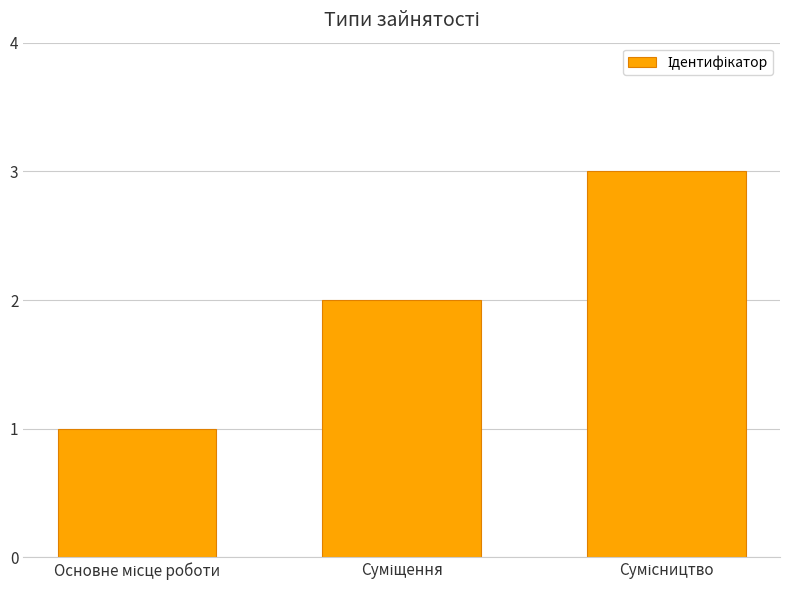

What is the value of the 2nd bar from the left?

2